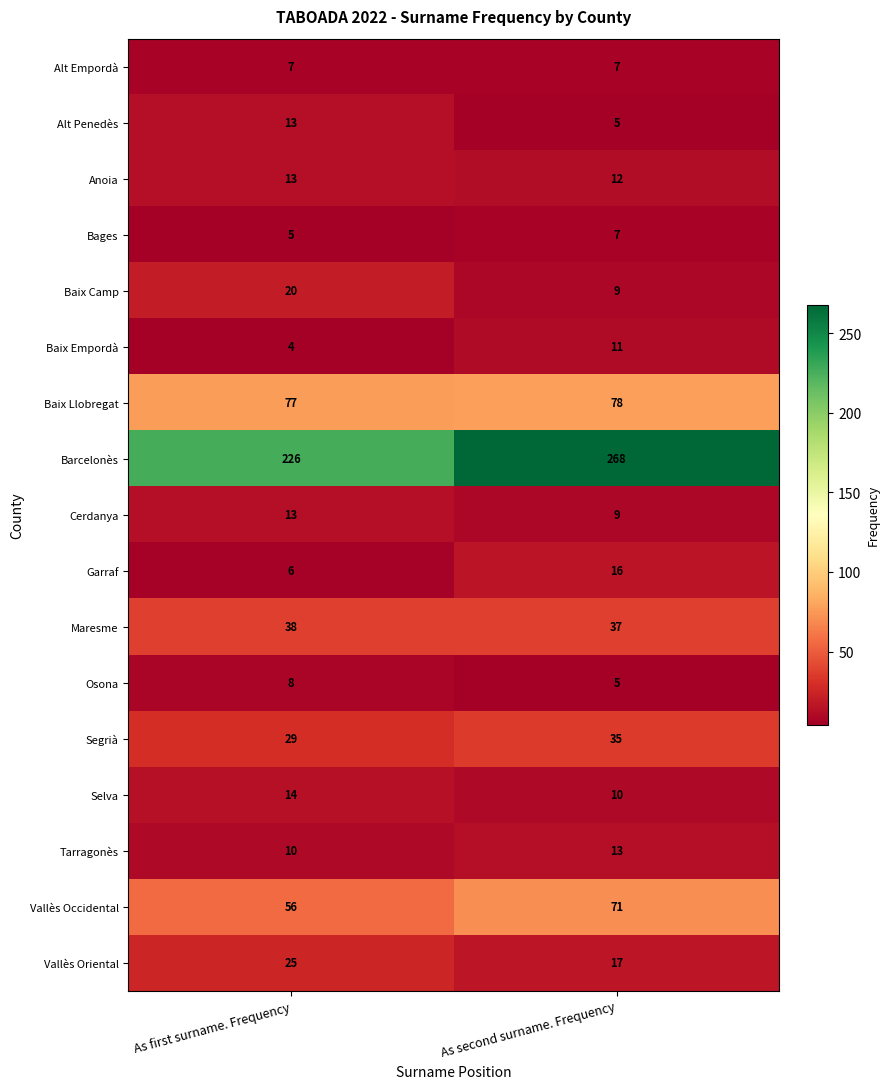

What is the sum of the Selva values at As second surname. Frequency and As first surname. Frequency?

24